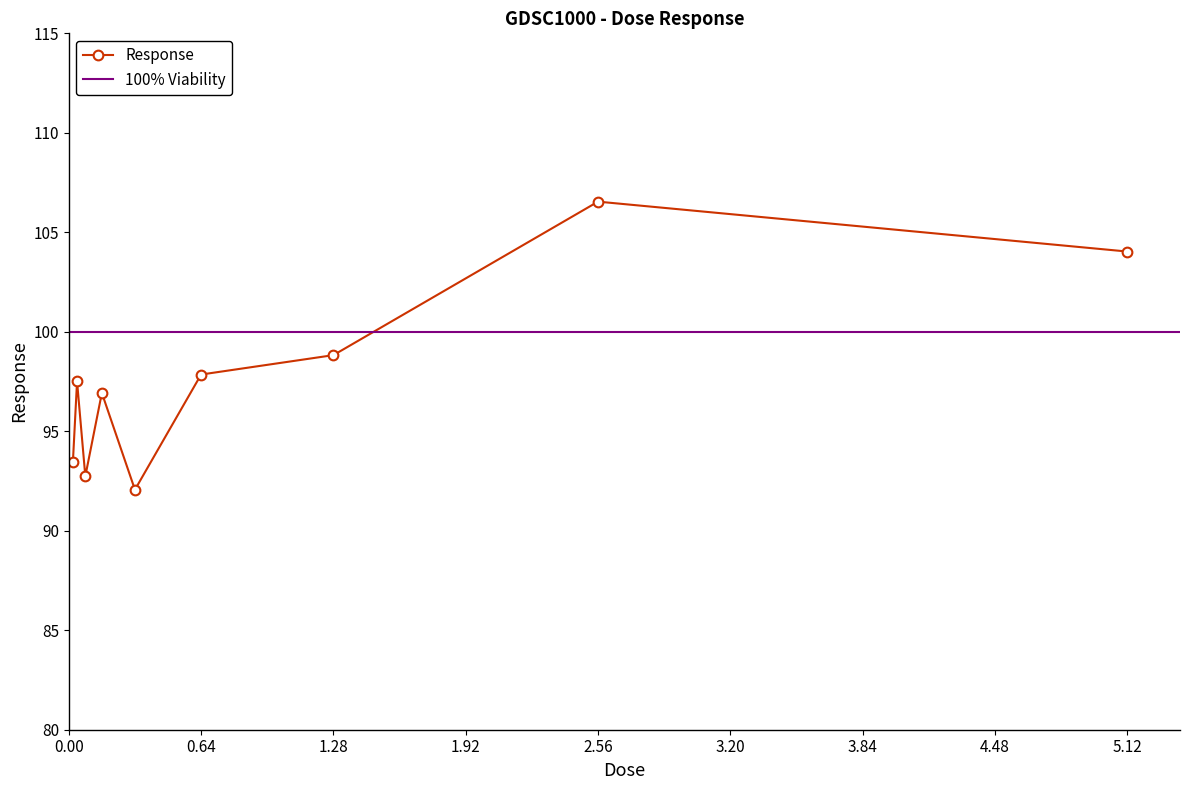

Which label corresponds to the smallest value in the chart?

0.32